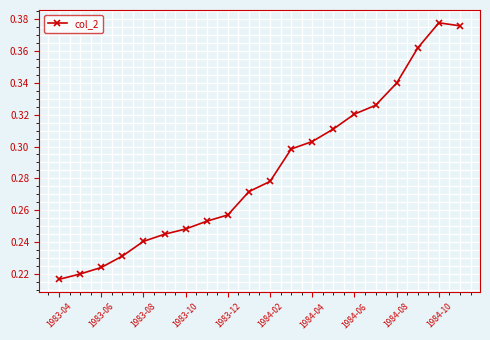

What is the sum of all values?

5.7